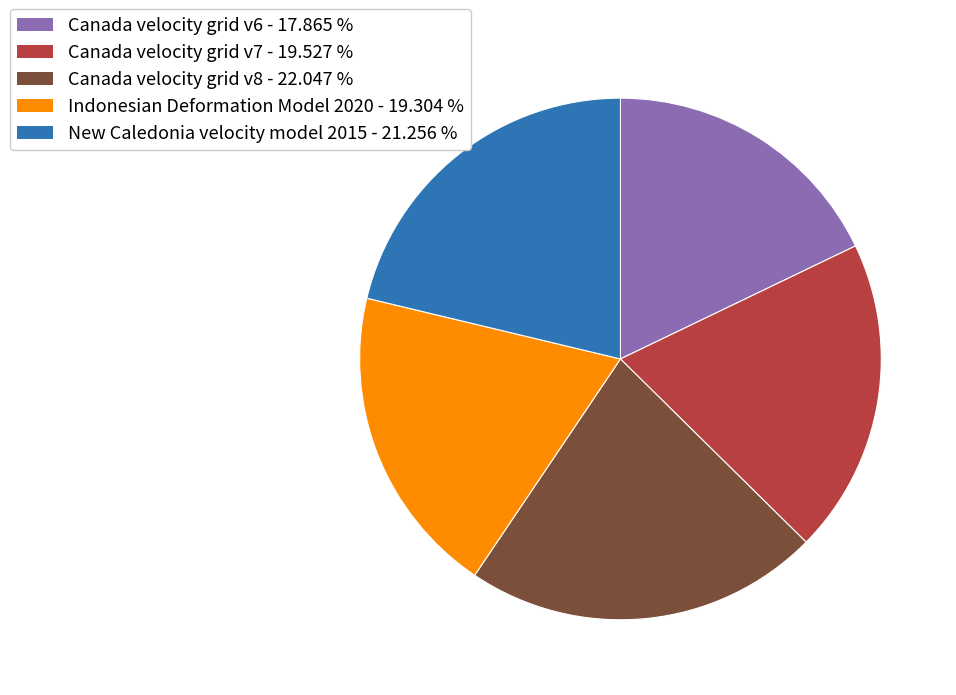

Combined, do Canada velocity grid v8 and Indonesian Deformation Model 2020 account for over 50%?

No